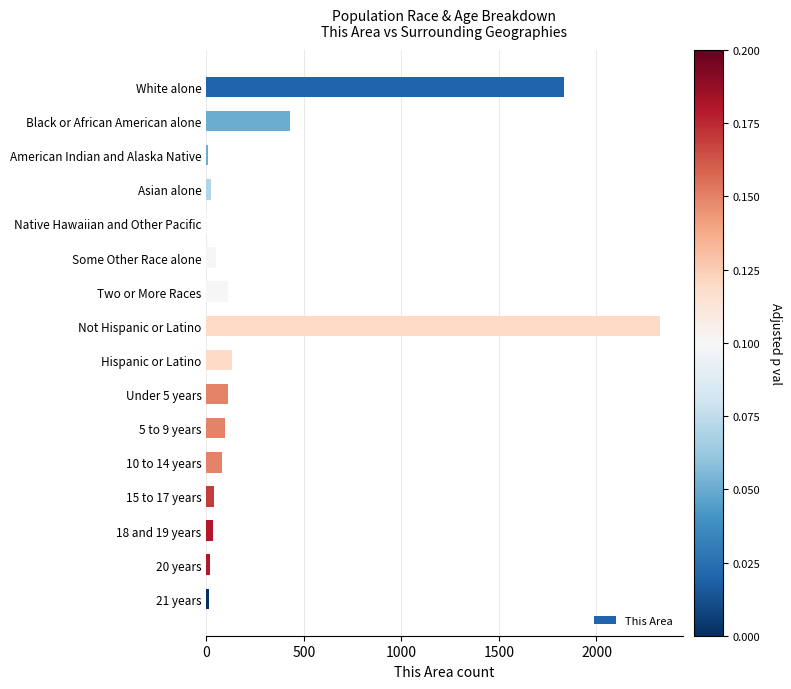

Are the bars grouped side by side (vs. stacked)?

No